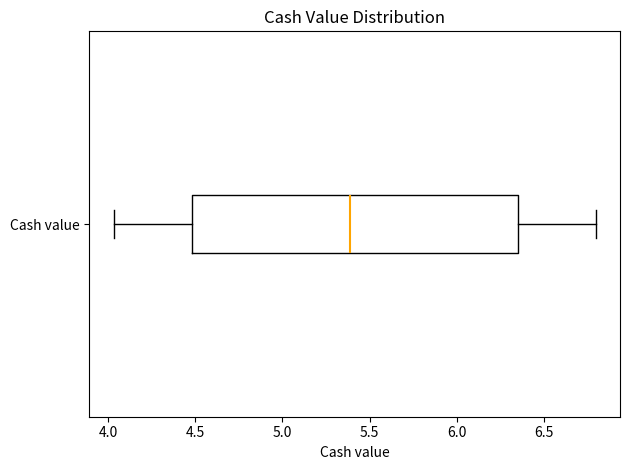

Transcribe this box plot: give where the median line is, the range the box spans, and where the two whiskers end, as read against the x-axis. The values are not printed on the chart, so give them approximately, as read against the axis.

median 5.40, box 4.50 to 6.35, whiskers 4.05 to 6.80